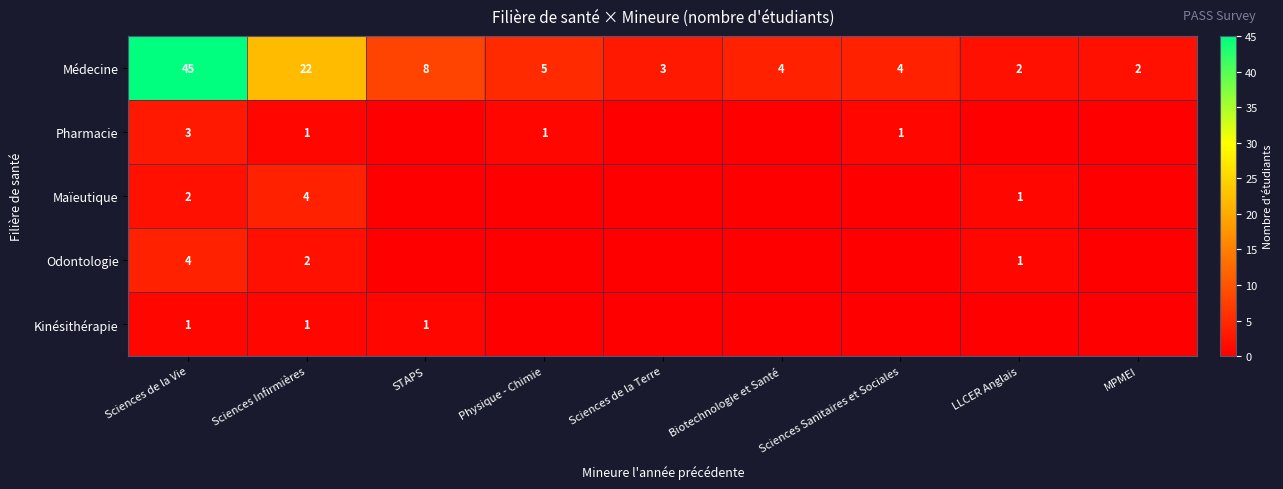

At which category is the sum across all series the highest?

Sciences de la Vie